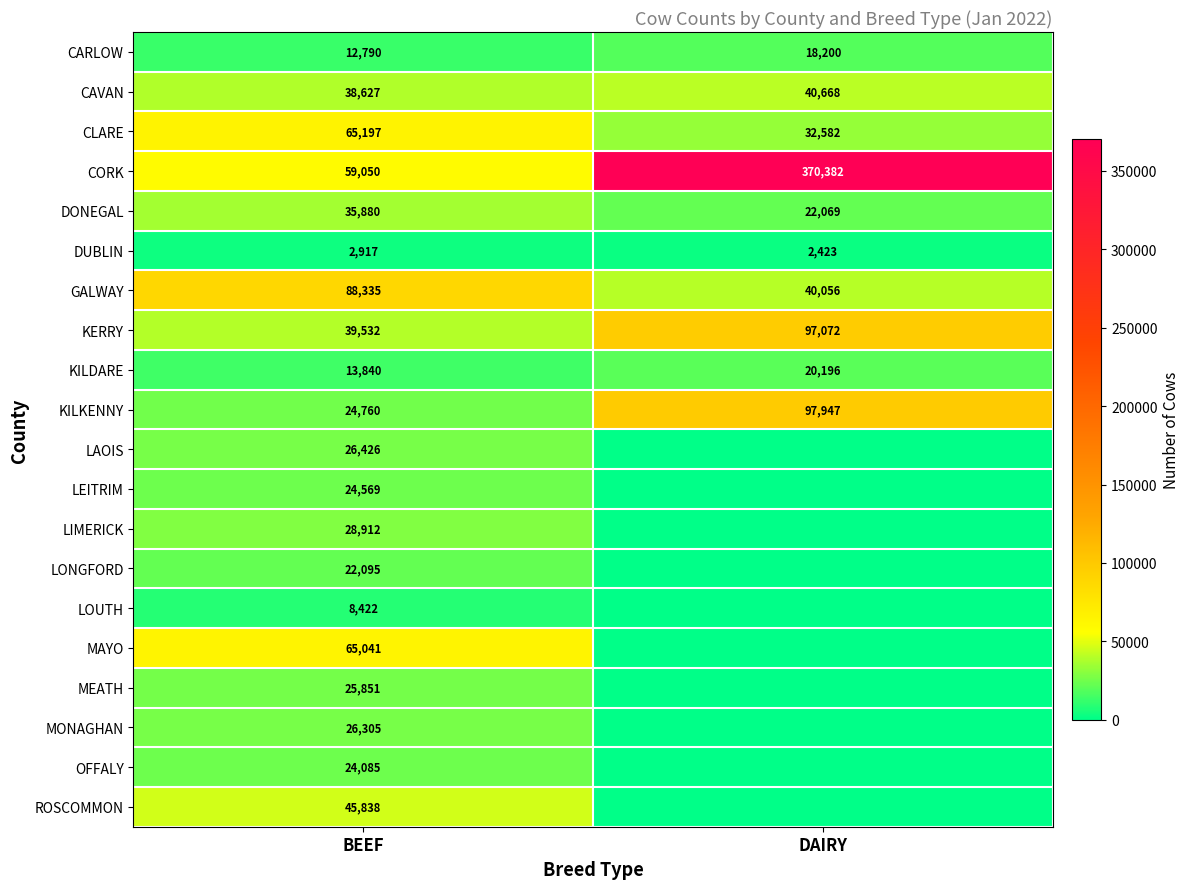

Between DAIRY and BEEF, which is larger?

DAIRY